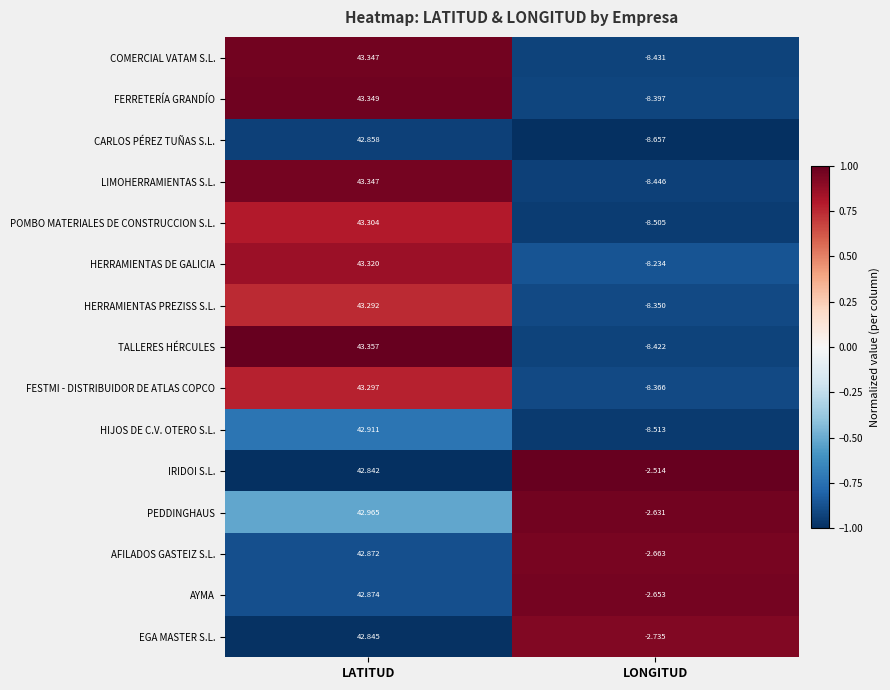

How many values in the EGA MASTER S.L. series exceed 42?

1